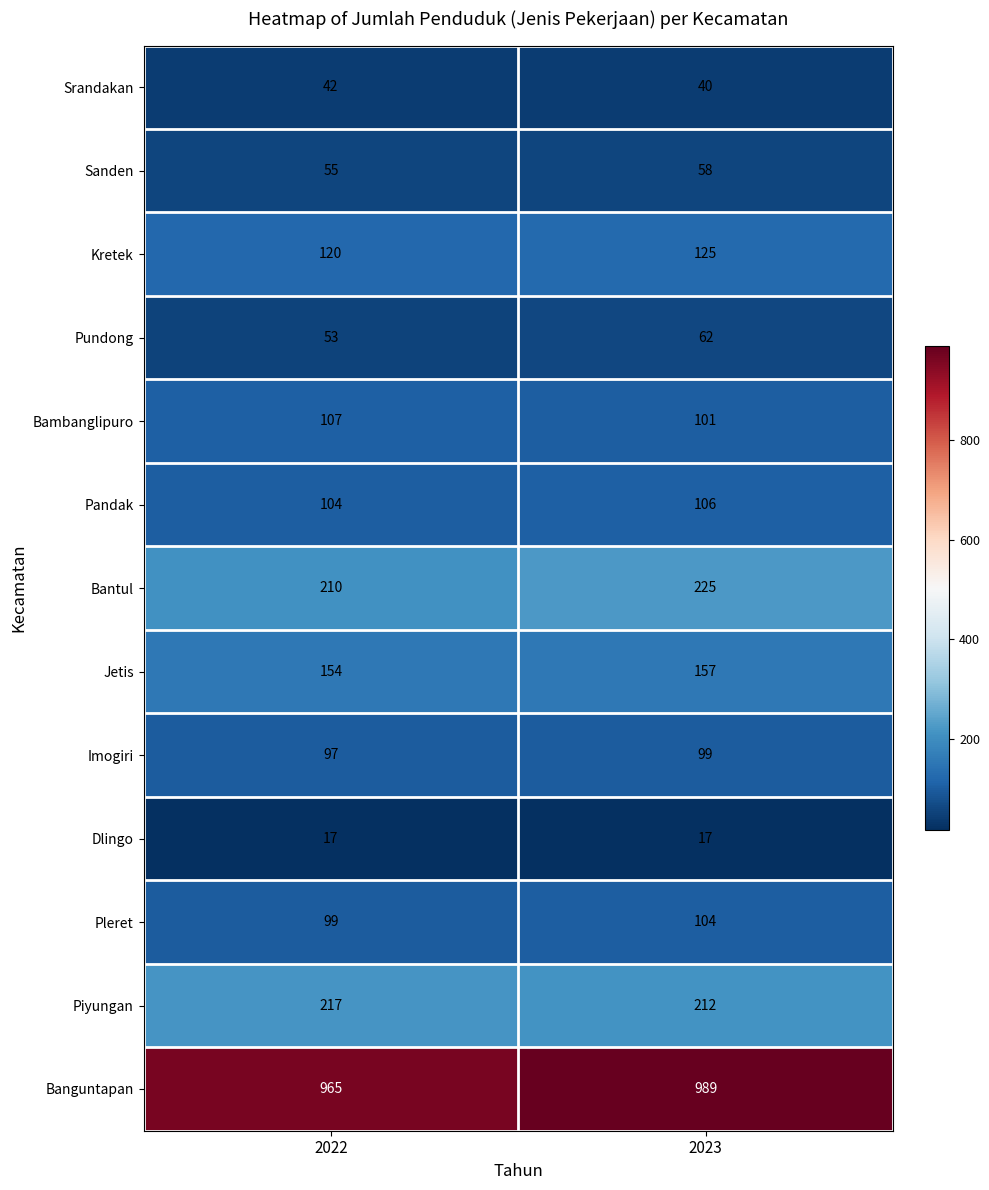

Count the number of categories in the chart.

2